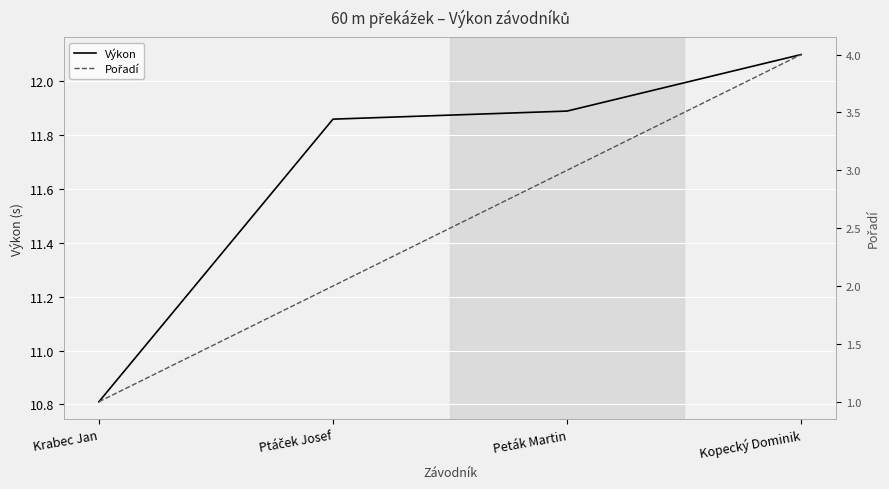

True or false: Výkon and Pořadí cross at least once.

False